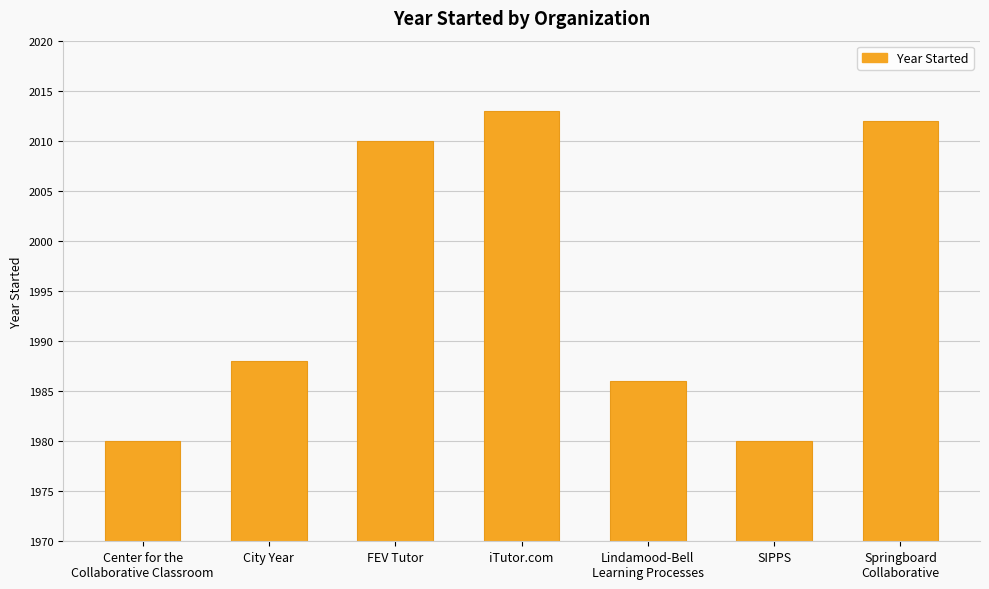

Reading left to right, list all the values displayed in this chart.

1980	1988	2010	2013	1986	1980	2012